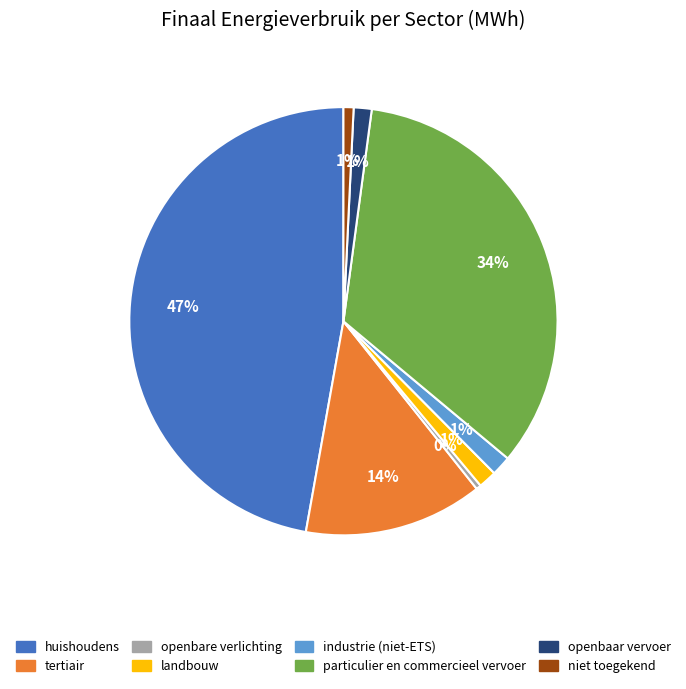

Which slice is the largest?

huishoudens